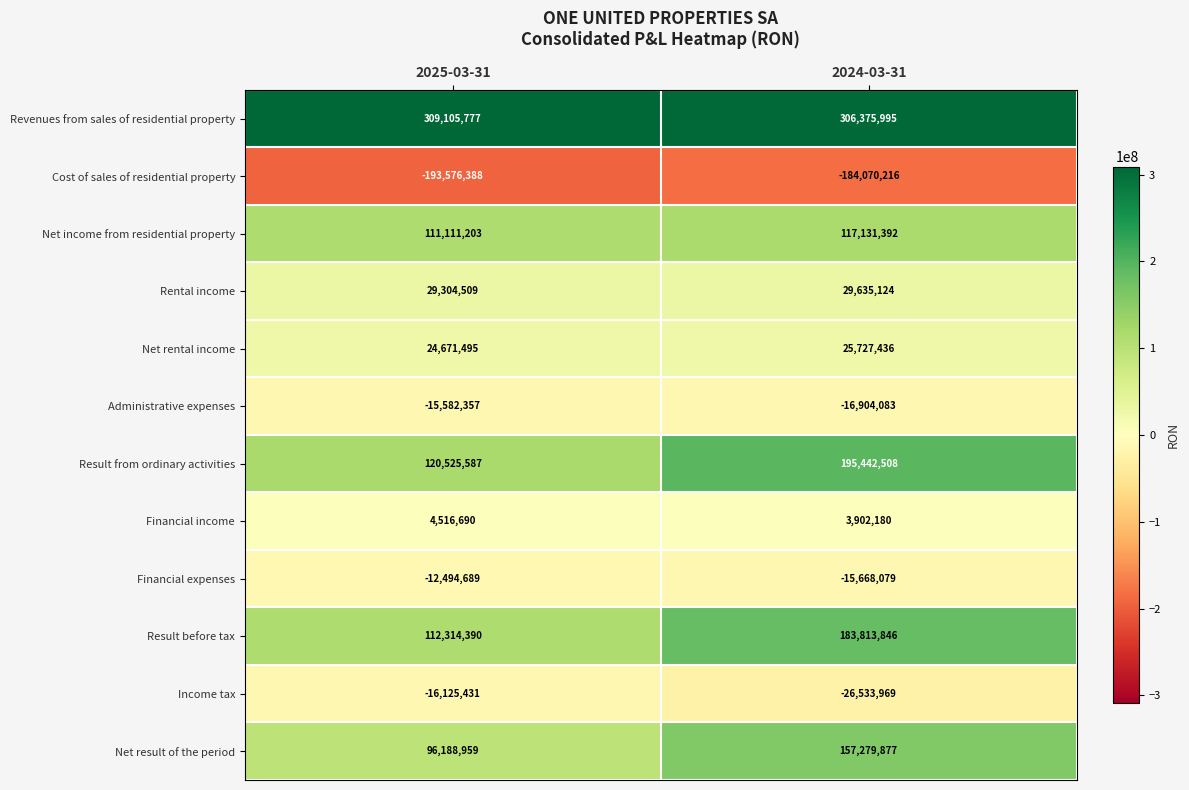

Is the value of Financial income at 2025-03-31 greater than the value of Income tax at 2024-03-31?

Yes